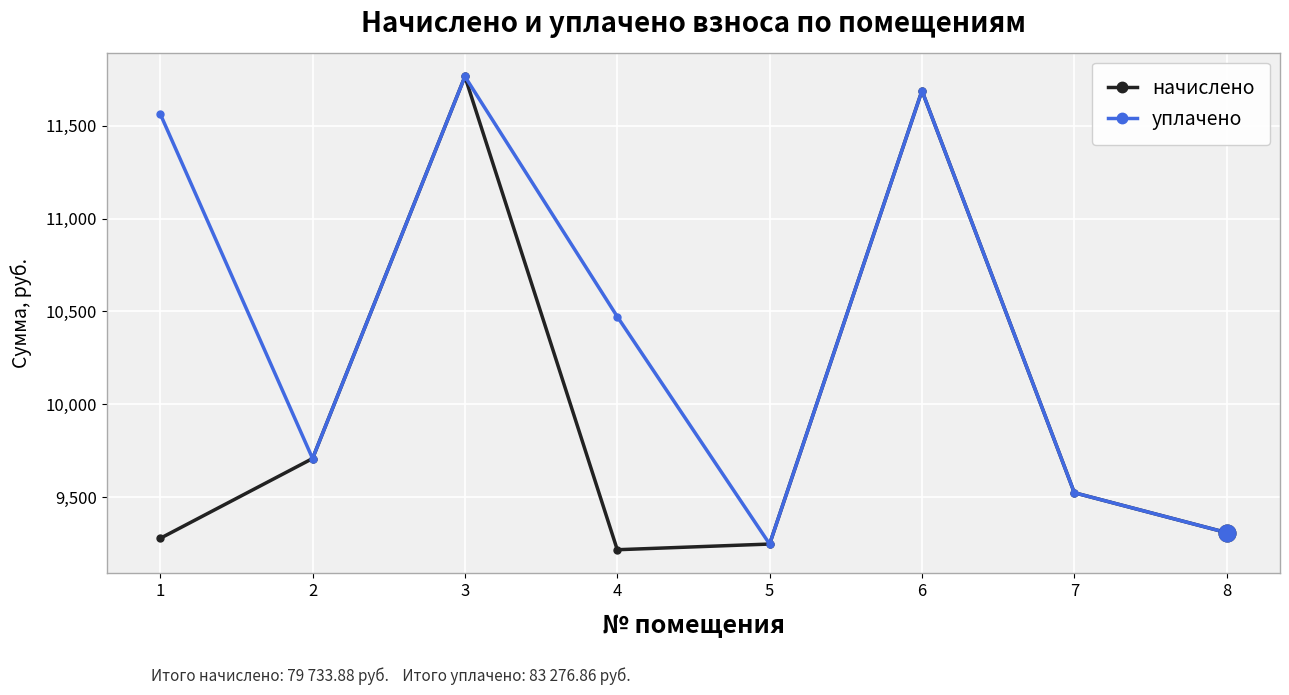

How many lines are shown in the chart?

2